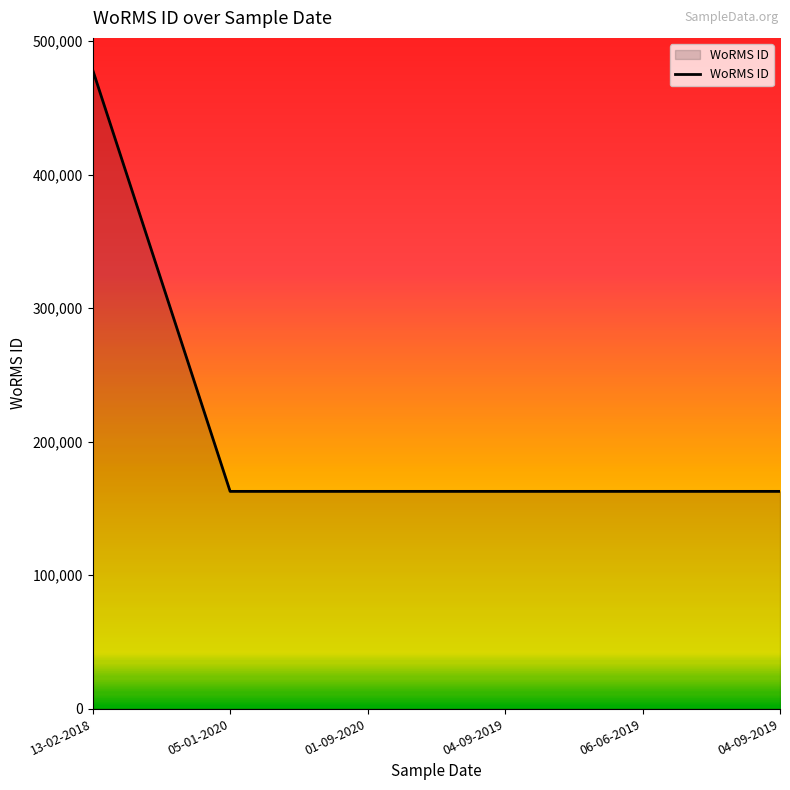

Reading left to right, transcribe all the data shown in this chart.

13-02-2018=478557	05-01-2020=162728	01-09-2020=162728	04-09-2019=162728	06-06-2019=162728	04-09-2019=162728